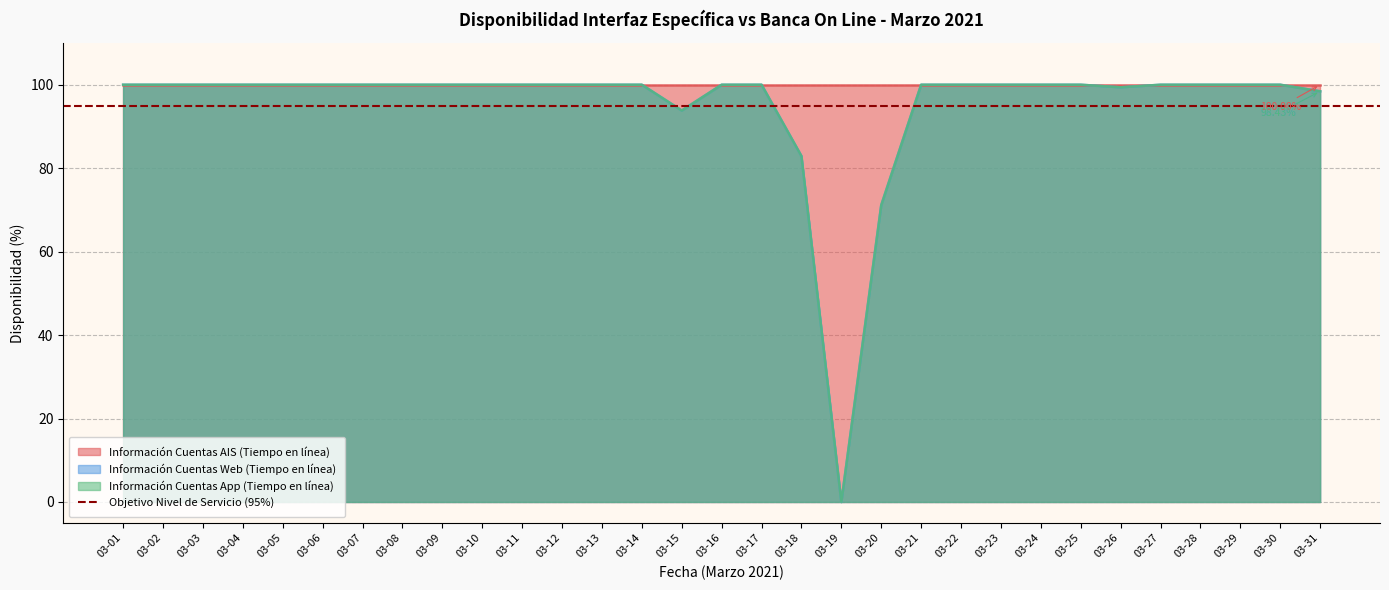

Which series has the largest range (max minus min)?

Información Cuentas Web (Tiempo en línea)